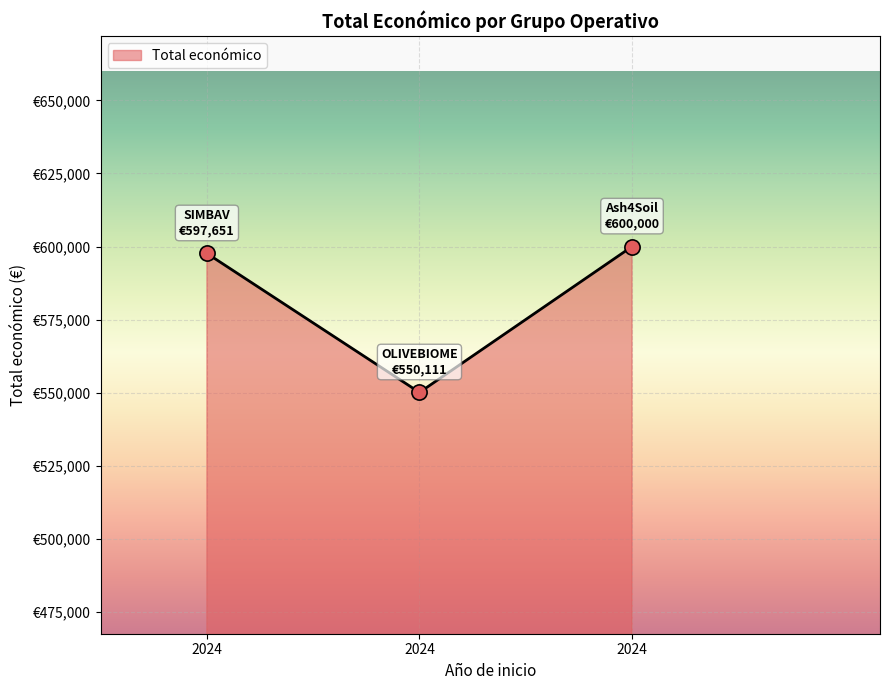

Does the chart have visible grid lines?

Yes